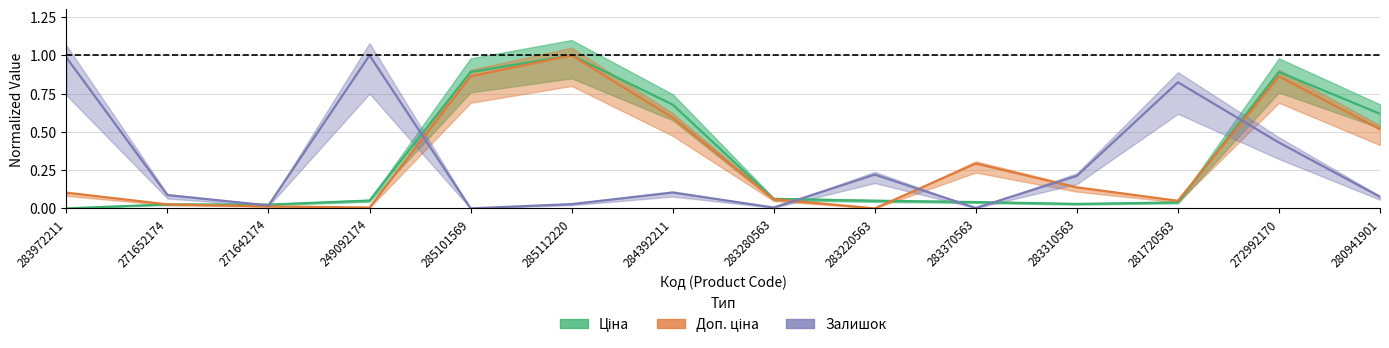

How many data points does each series have?

14